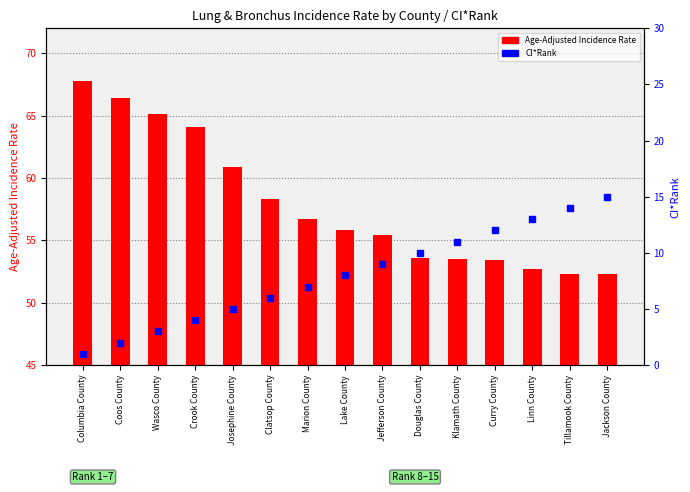

What is the label of the 8th bar from the left?

Lake County